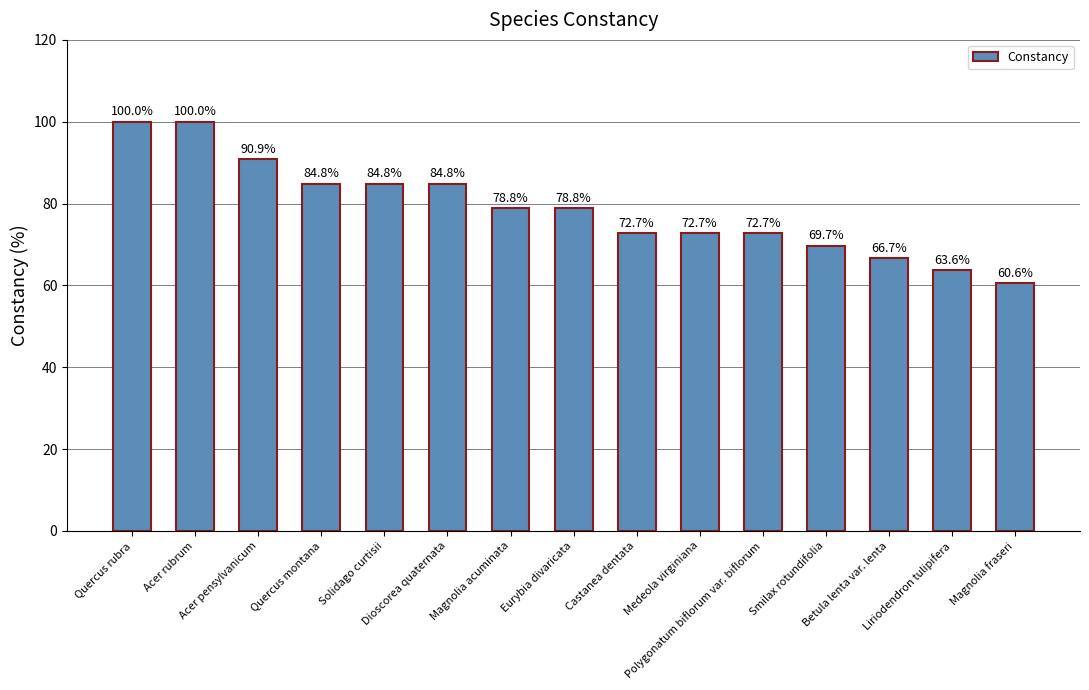

Approximately how many times larger is the value at Liriodendron tulipifera compared to Magnolia fraseri?

1.0